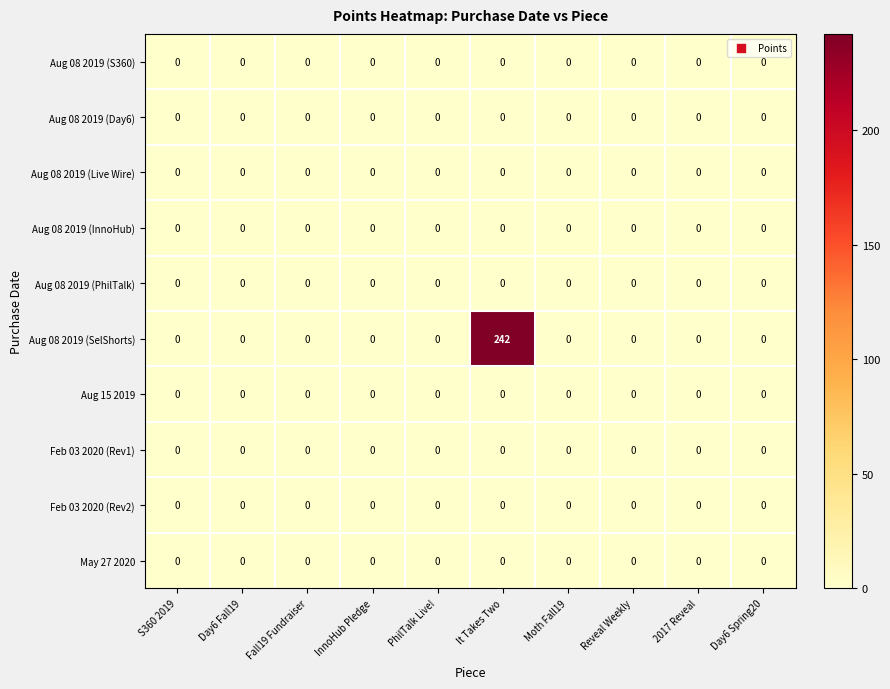

Which category has the highest value across all series?

It Takes Two